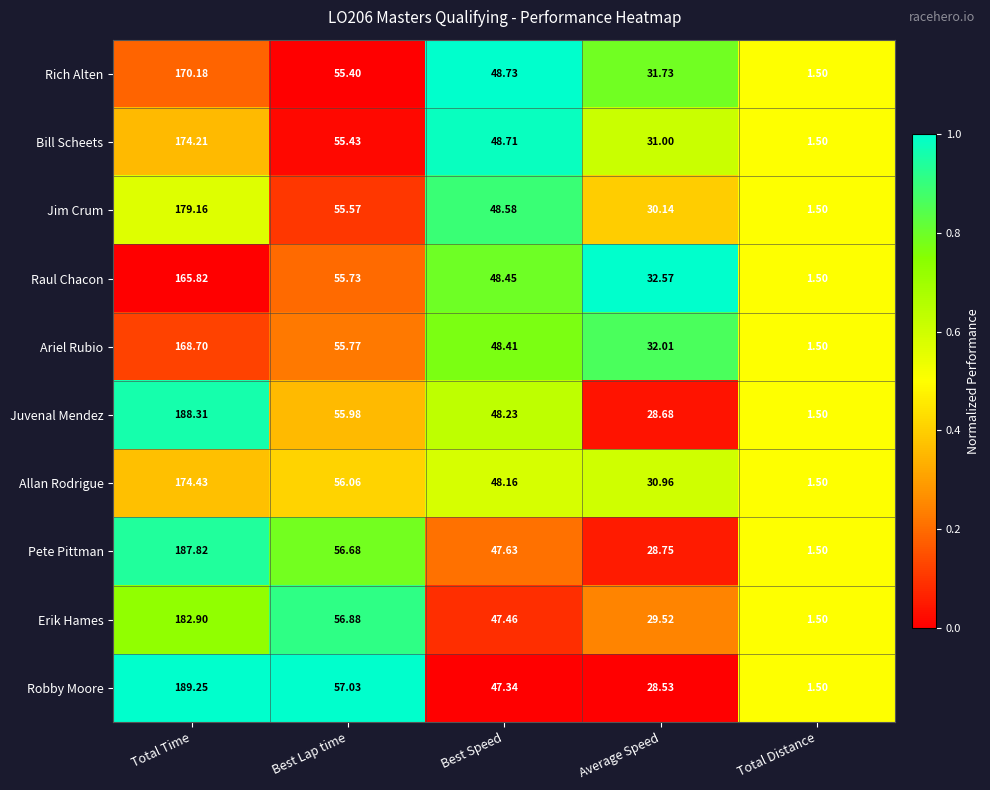

Which label corresponds to the largest value in the chart?

Total Time